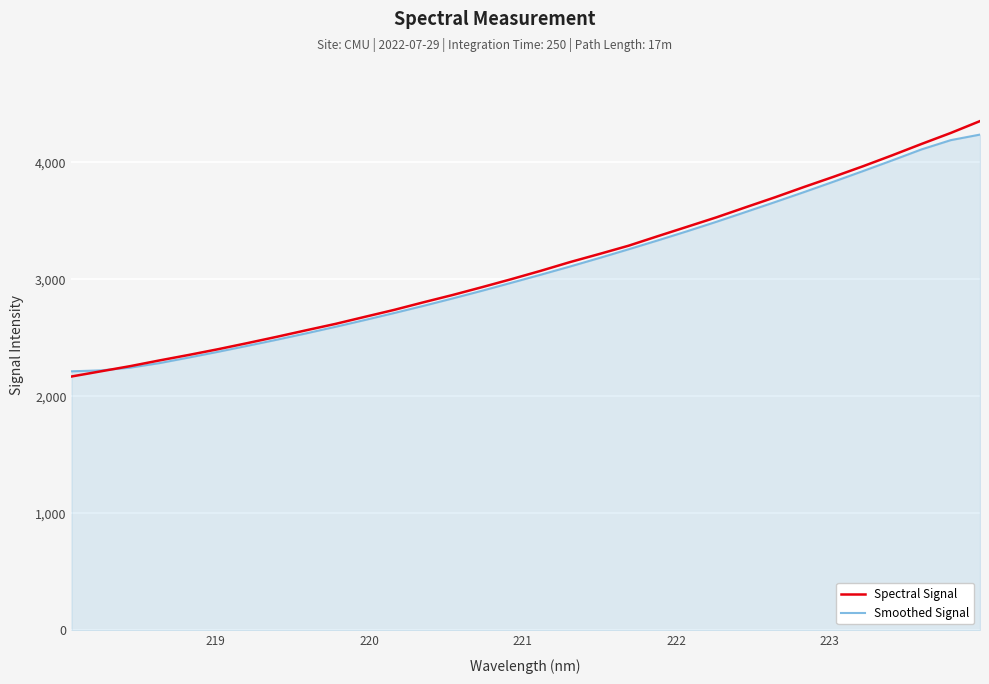

What are all the series names shown in the legend?

Spectral Signal, Smoothed Signal